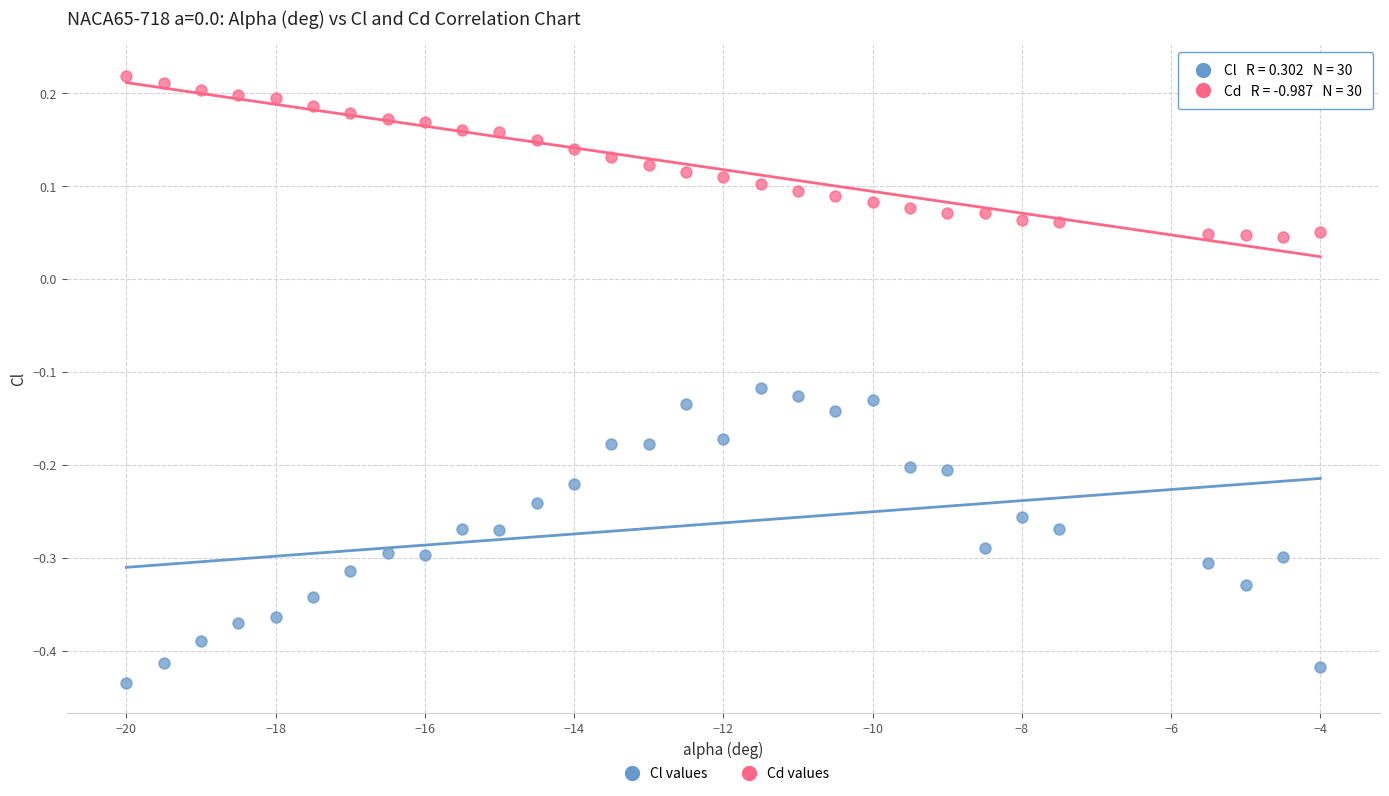

Across all data points, what is the range of Y values (max minus min)?

0.7